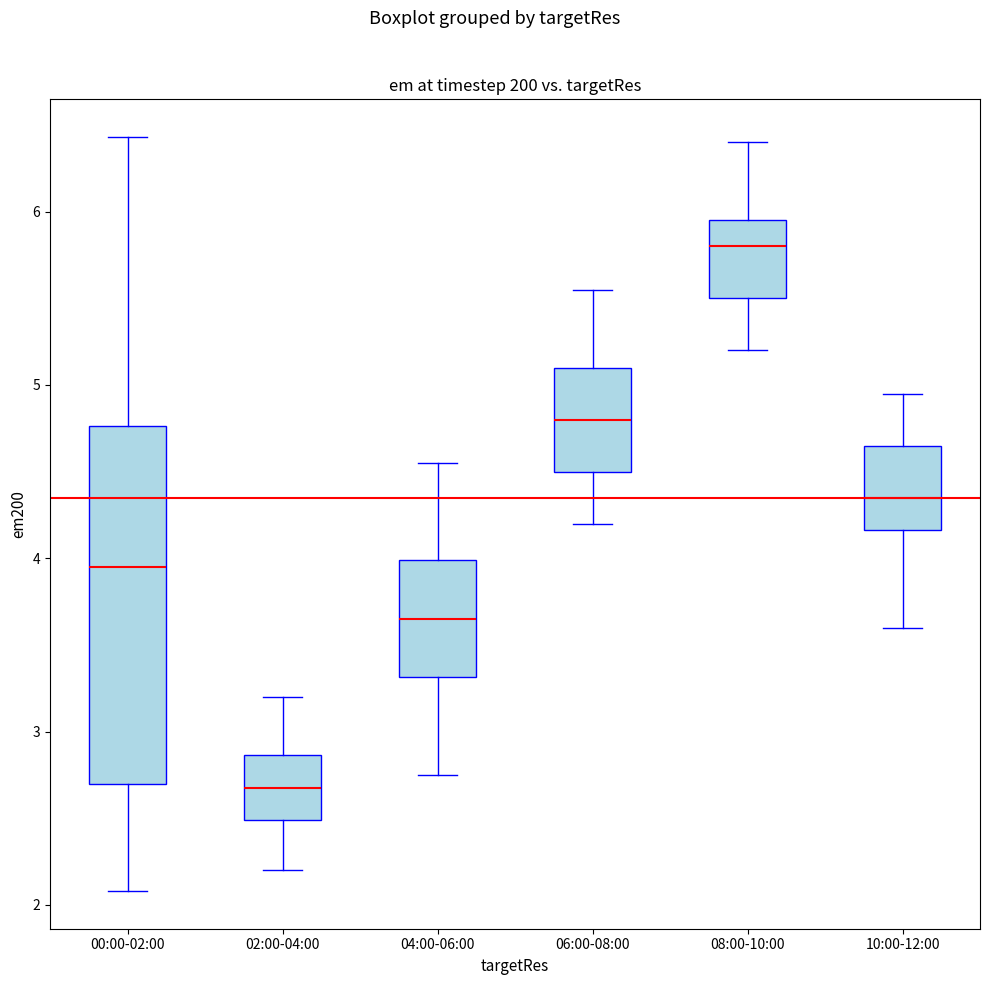

Where does the median line of the box for 00:00-02:00 sit on the y-axis? The values are not printed on the chart, so give them approximately, as read against the axis.

4.0